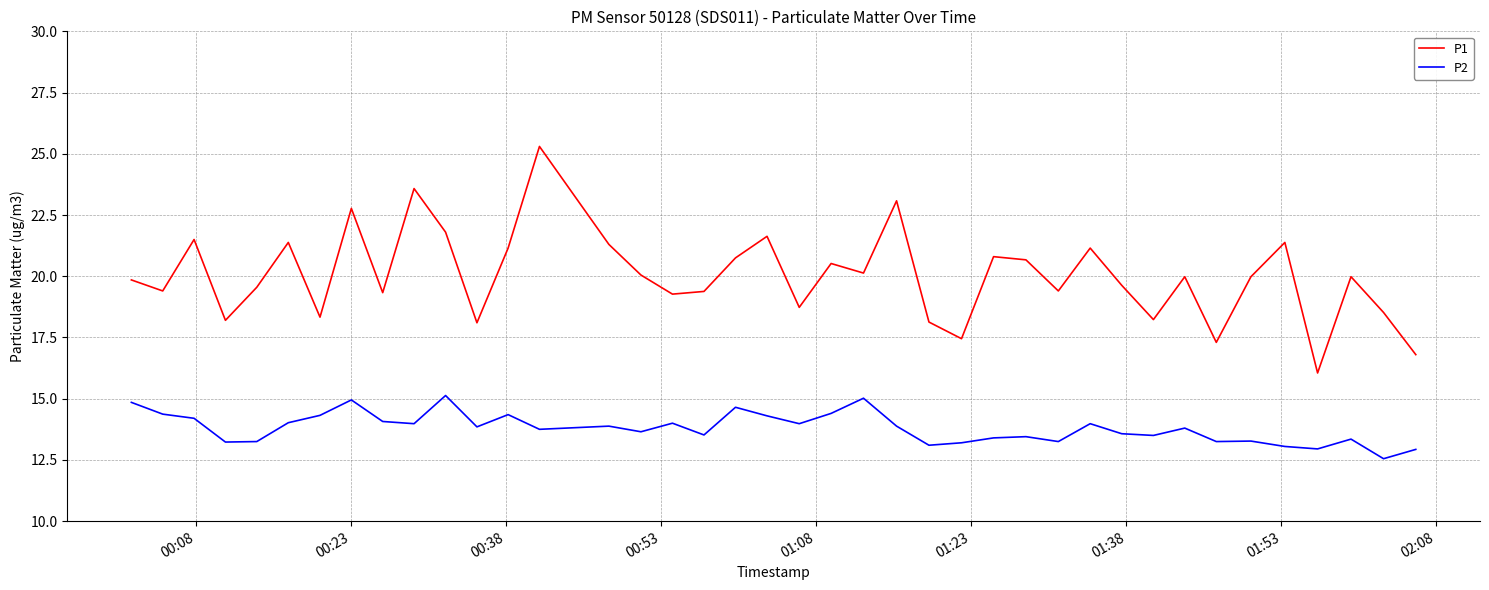

True or false: P1 and P2 intersect in this chart.

False